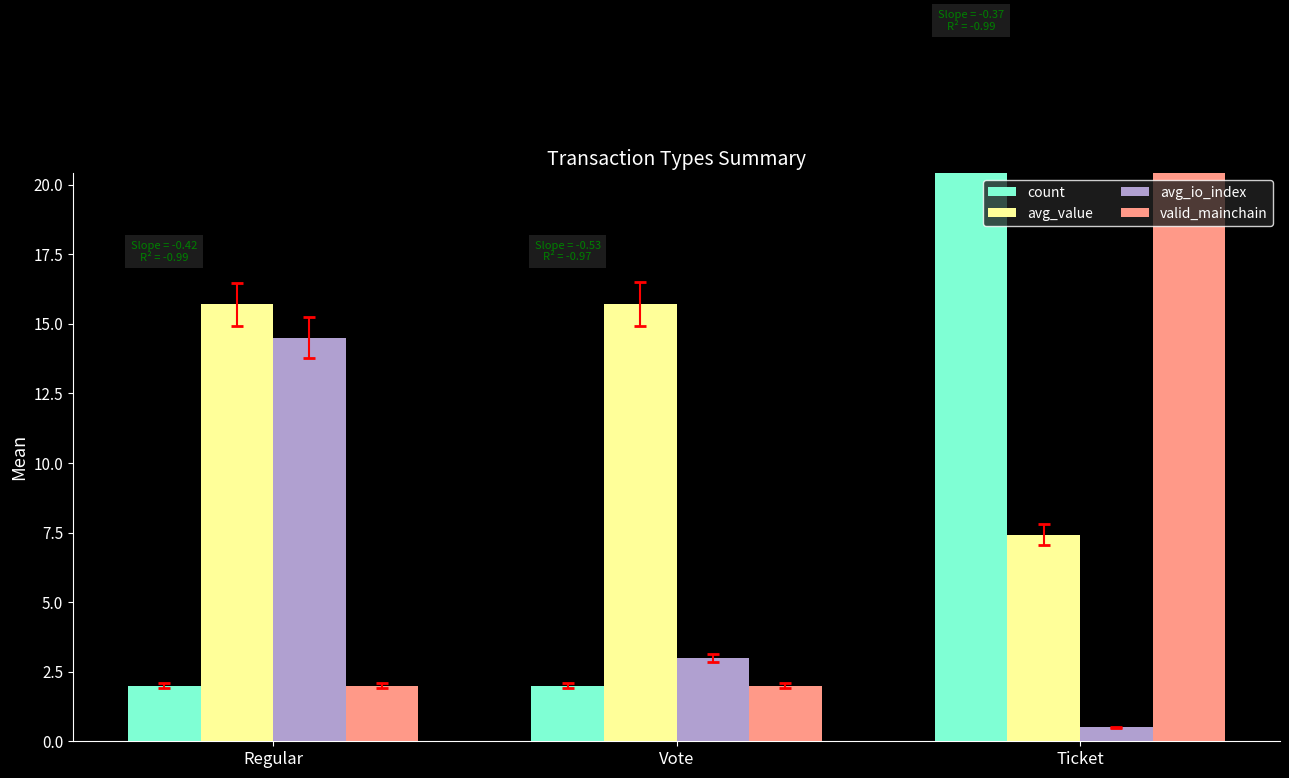

How many groups of bars are there?

3